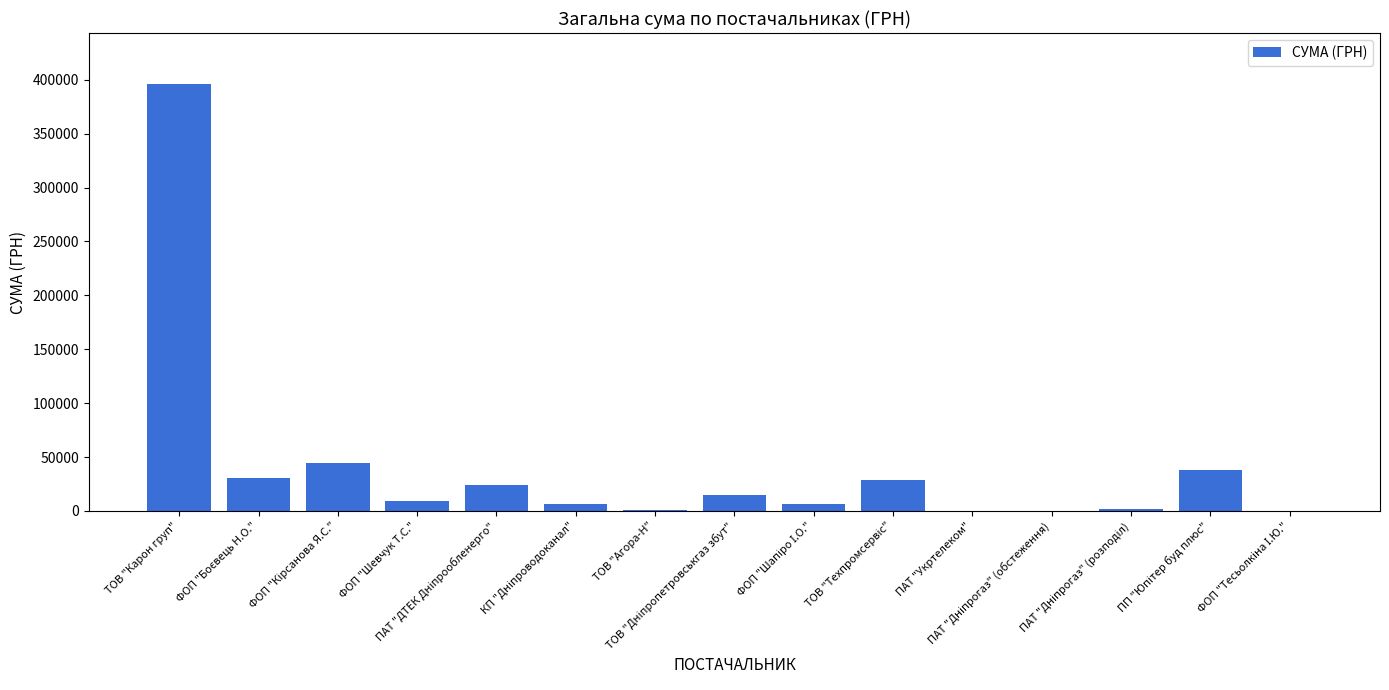

What is the maximum value shown in the chart?

395877.6